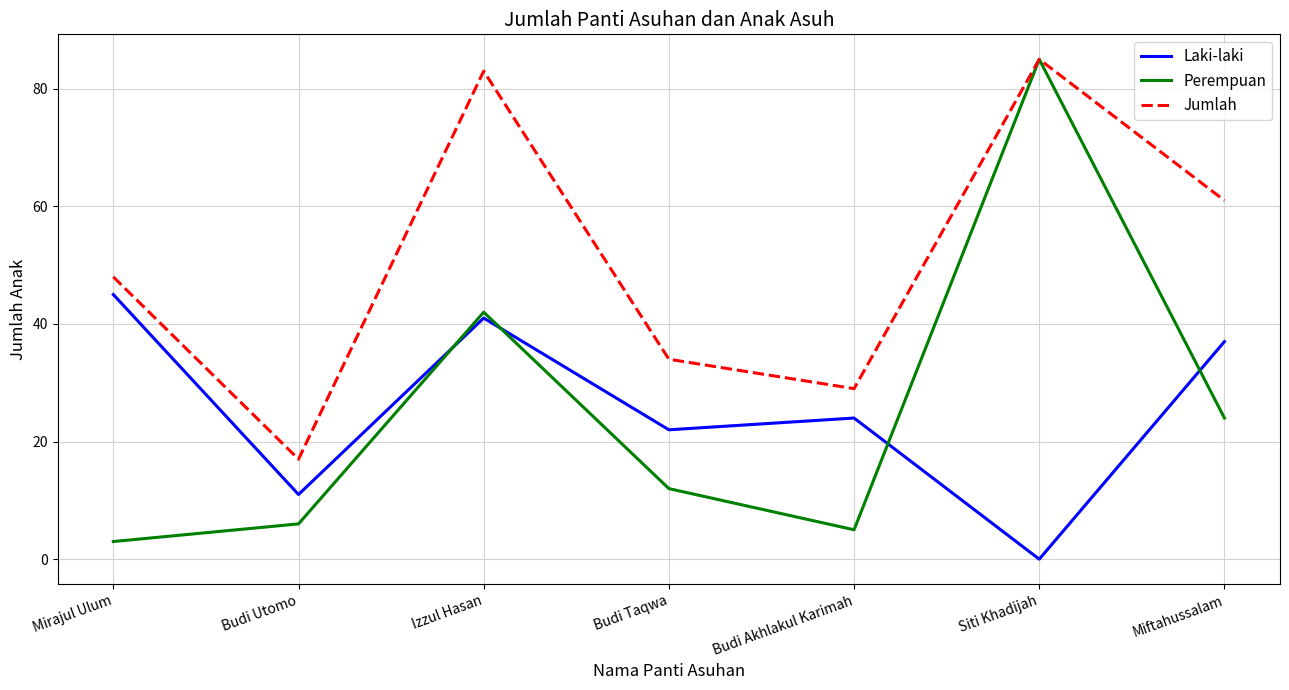

Is it true that Laki-laki equals 65 at Izzul Hasan?

False